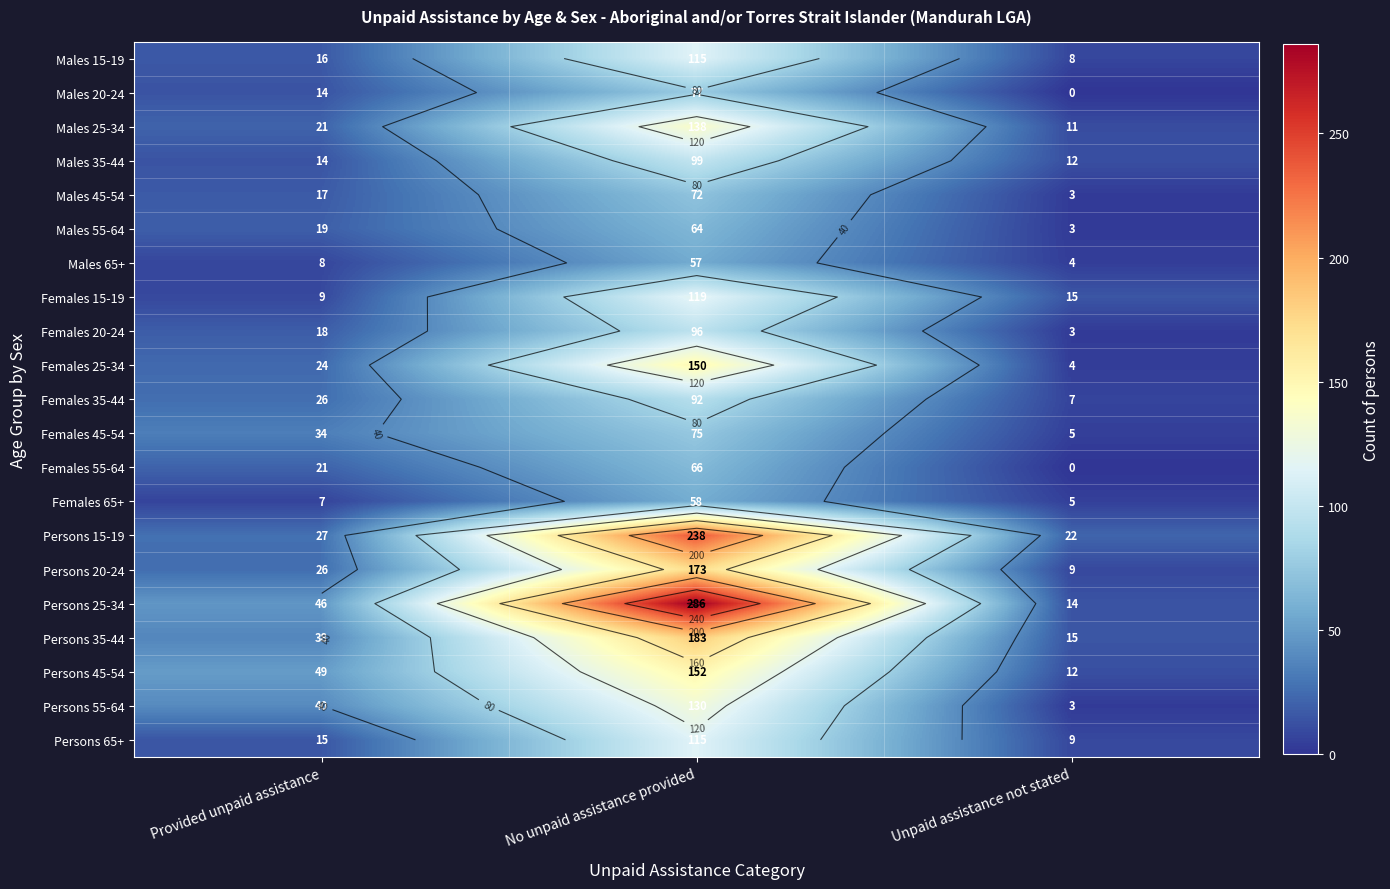

Rank the series by their maximum value, from lowest to highest.

Males 65+, Females 65+, Males 55-64, Females 55-64, Males 45-54, Females 45-54, Males 20-24, Females 35-44, Females 20-24, Males 35-44, Males 15-19, Persons 65+, Females 15-19, Persons 55-64, Males 25-34, Females 25-34, Persons 45-54, Persons 20-24, Persons 35-44, Persons 15-19, Persons 25-34